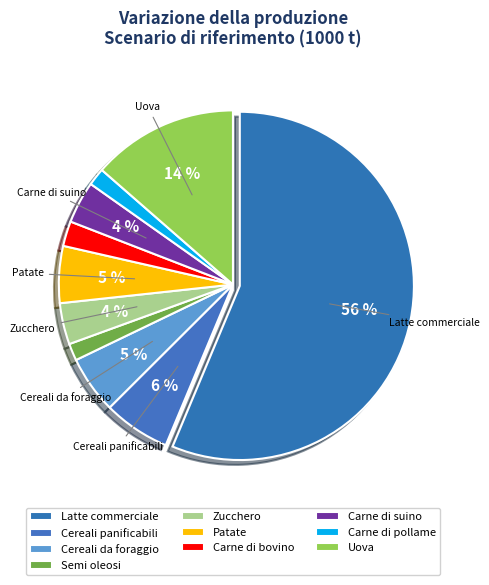

Which category has the smallest portion of the pie?

Semi oleosi